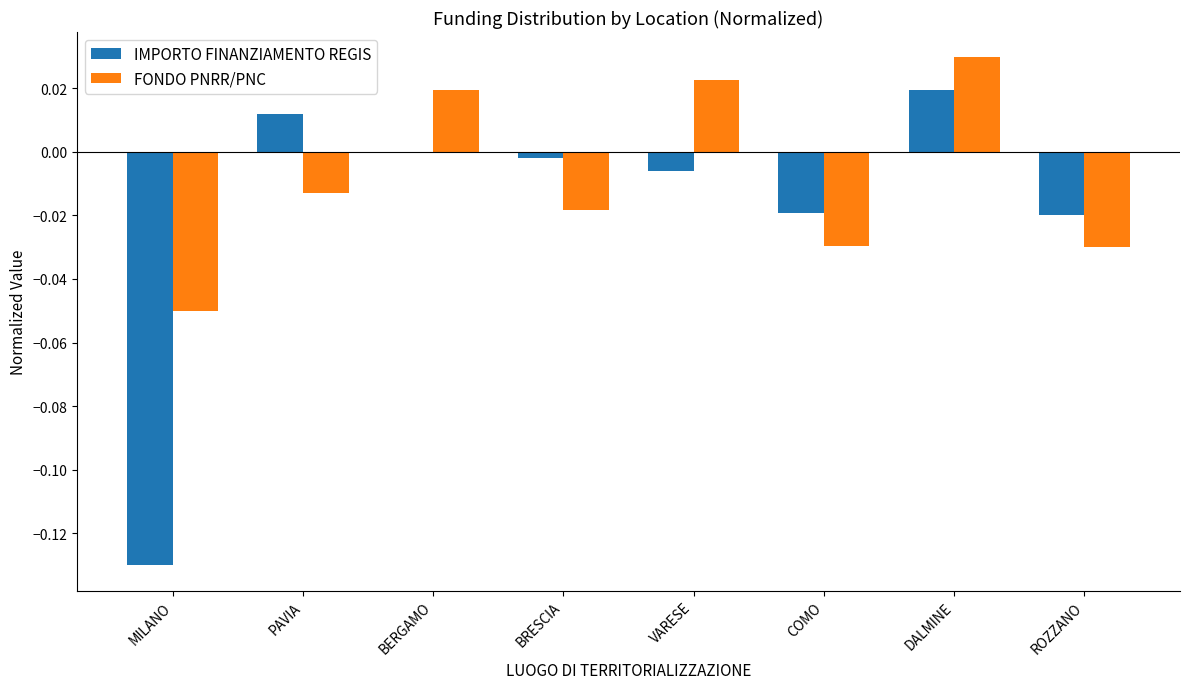

At which label is IMPORTO FINANZIAMENTO REGIS closest to 0?

BERGAMO